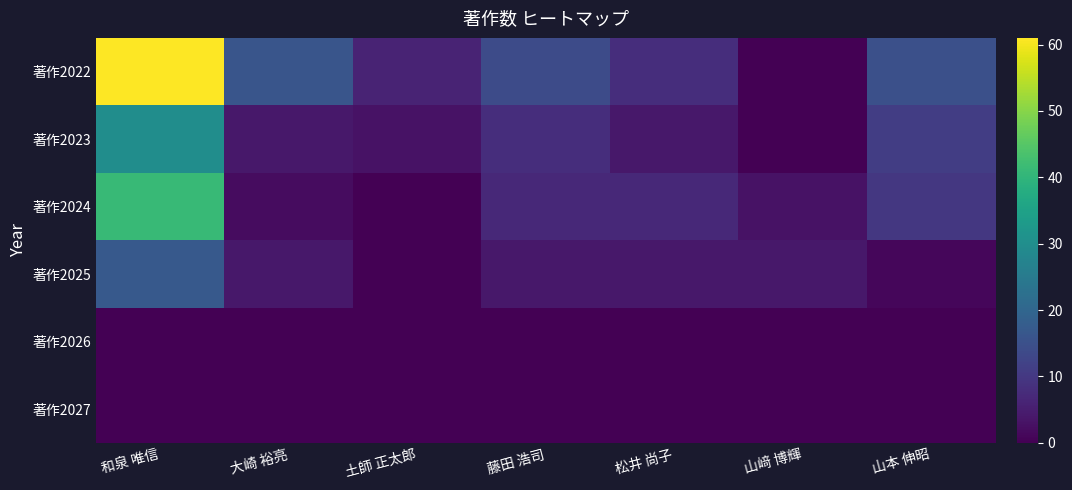

What is the total value across all series at 大崎 裕亮?

26